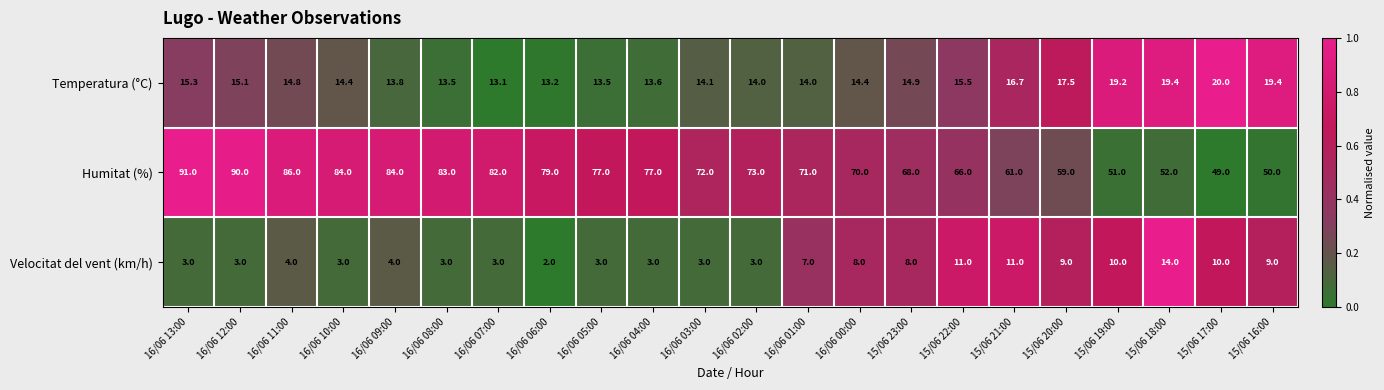

What is the total value across all series at 15/06 18:00?

85.4